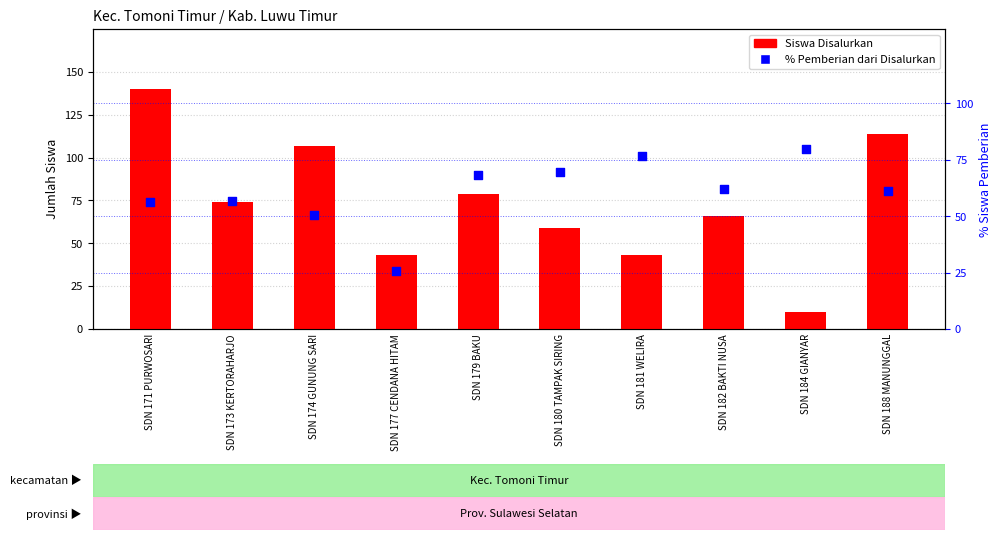

At how many categories does at least one series exceed 127?

1